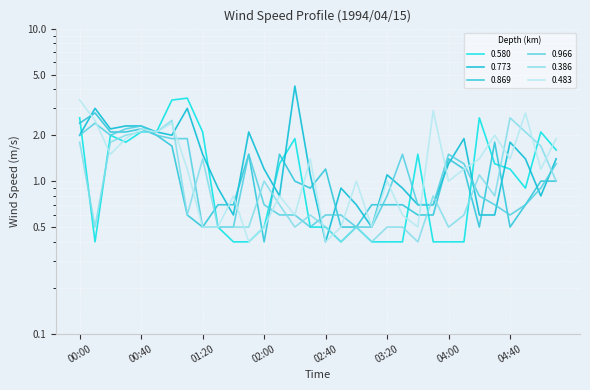

Read the 0.966 value at 04:20.

0.8